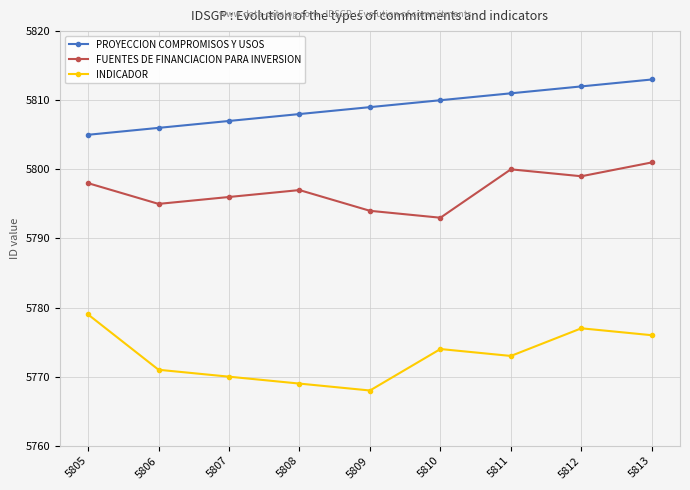

At how many categories does at least one series exceed 5779?

9